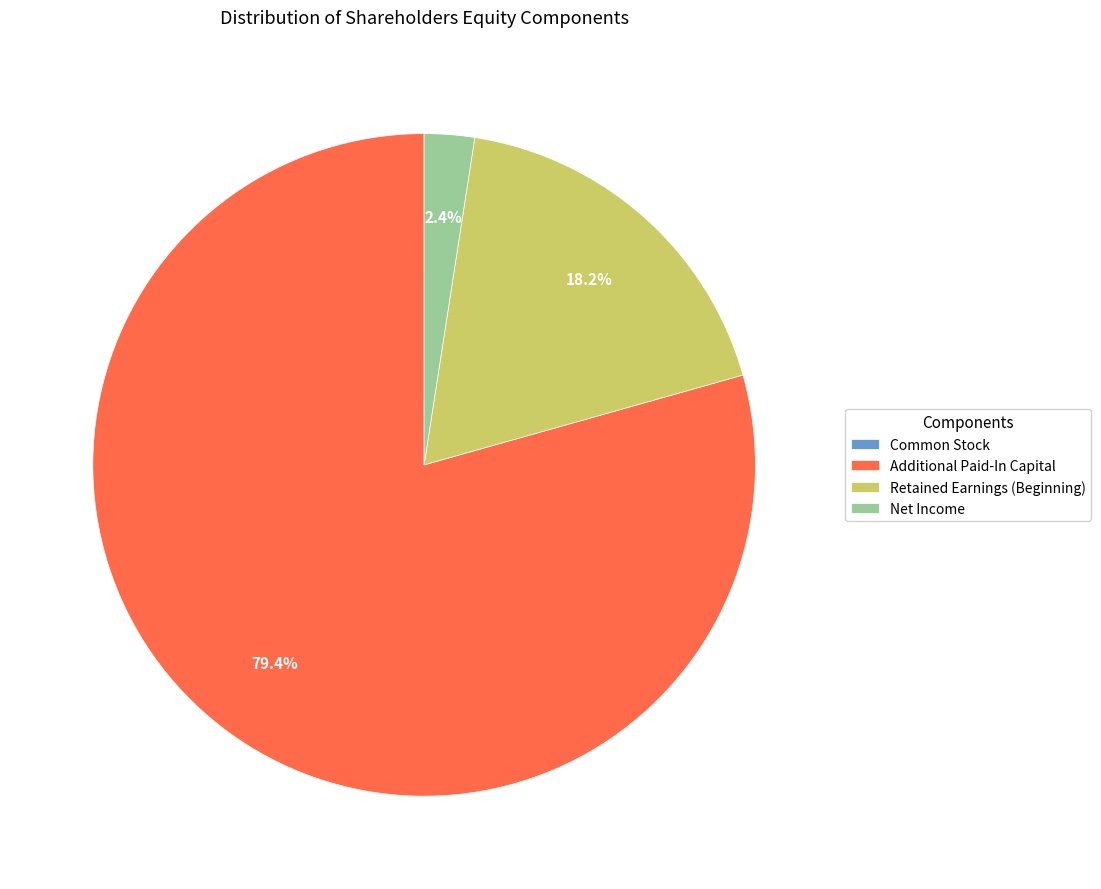

Which category accounts for the majority?

Additional Paid-In Capital